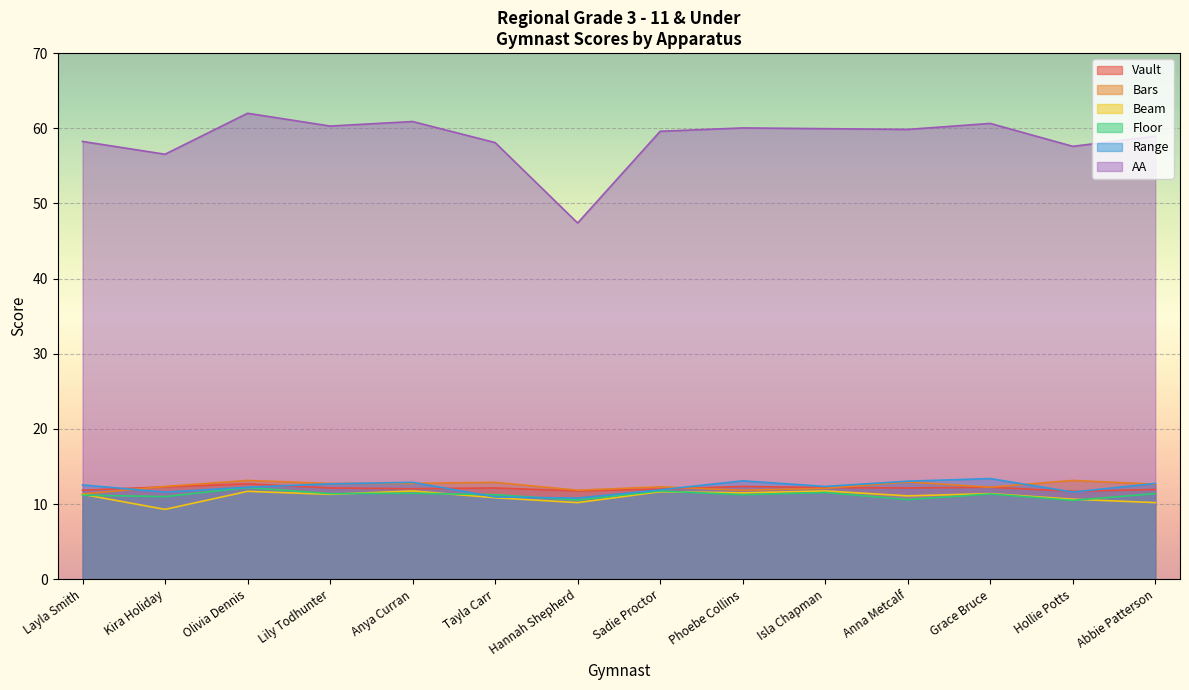

At which label is Bars closest to 12?

Isla Chapman